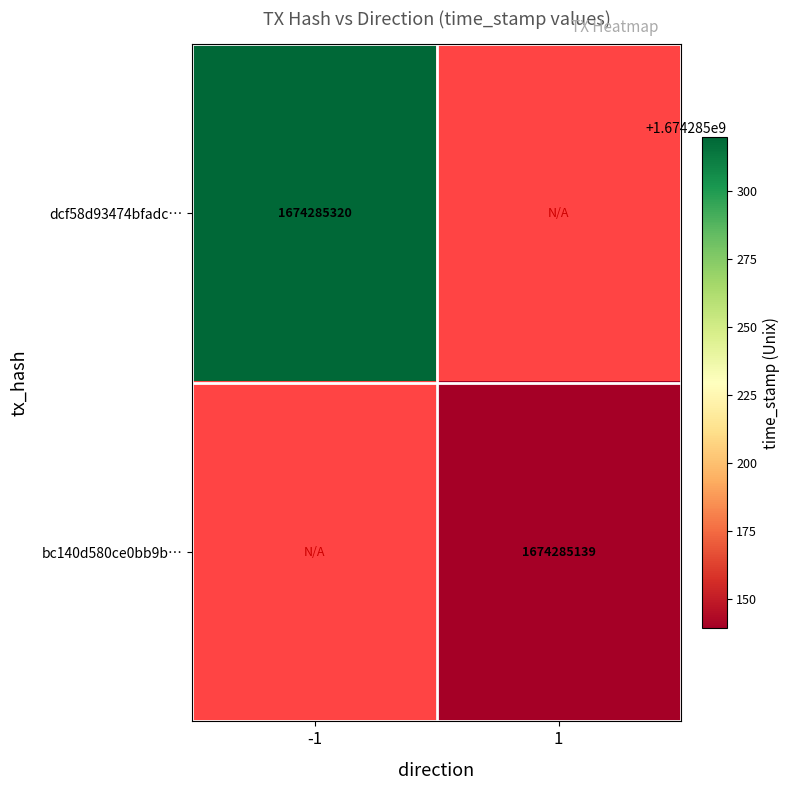

Which series has the largest range (max minus min)?

dcf58d93474bfadcbab1219af23231e6d6dcc96